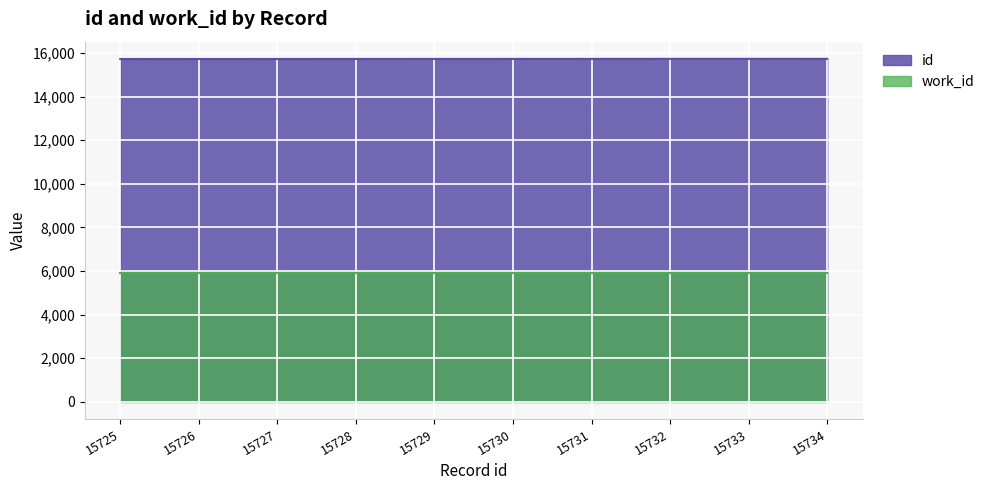

The chart shows a value of 15726 at 15726. True or false?

True